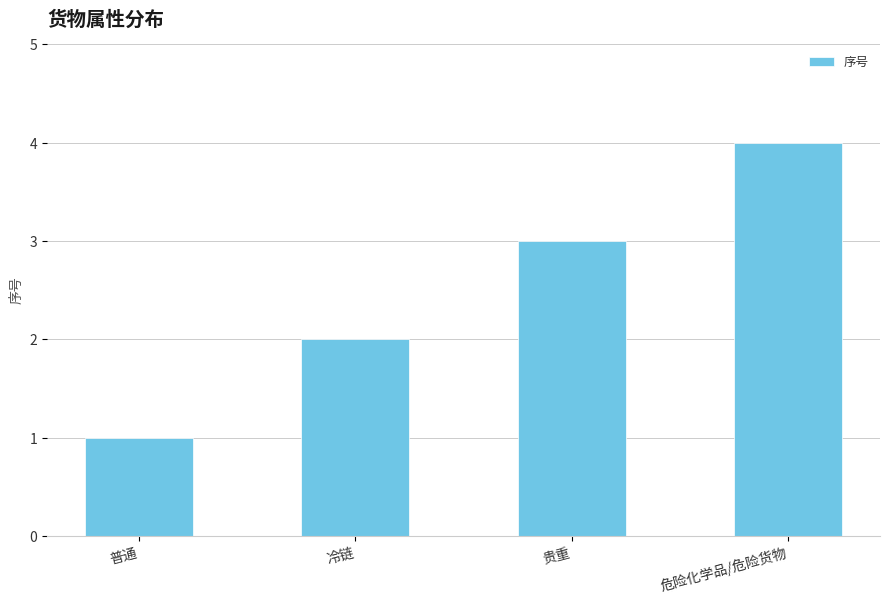

How many data points are less than 3?

2